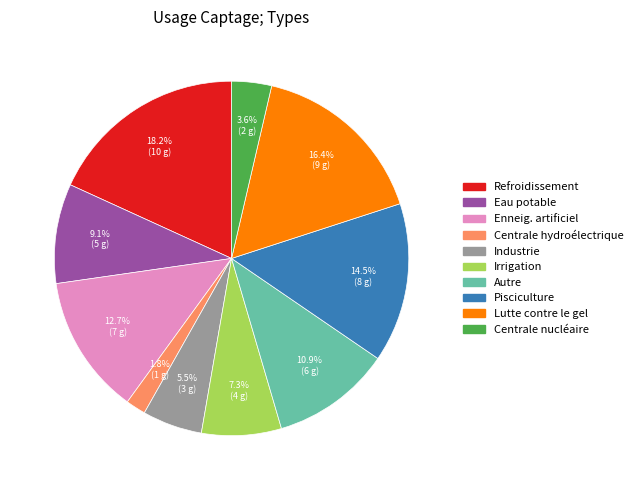

Is it true that Refroidissement is 6% of the pie?

False